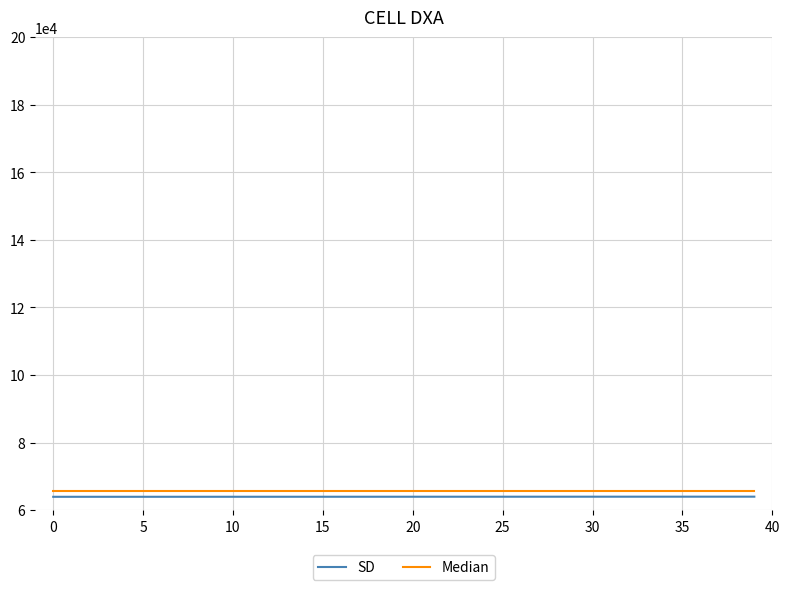

What is the minimum value shown in the chart?

63934